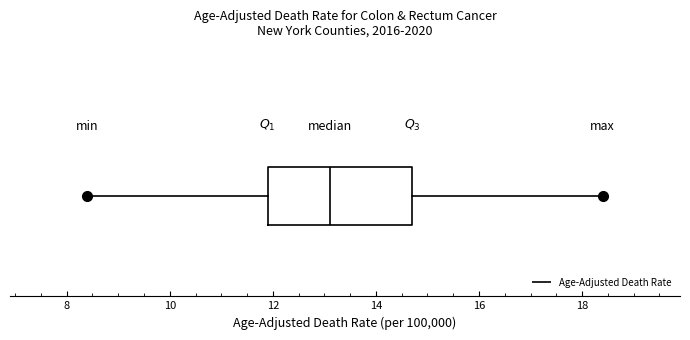

Where does the left whisker of the box end on the x-axis? The values are not printed on the chart, so give them approximately, as read against the axis.

8.4